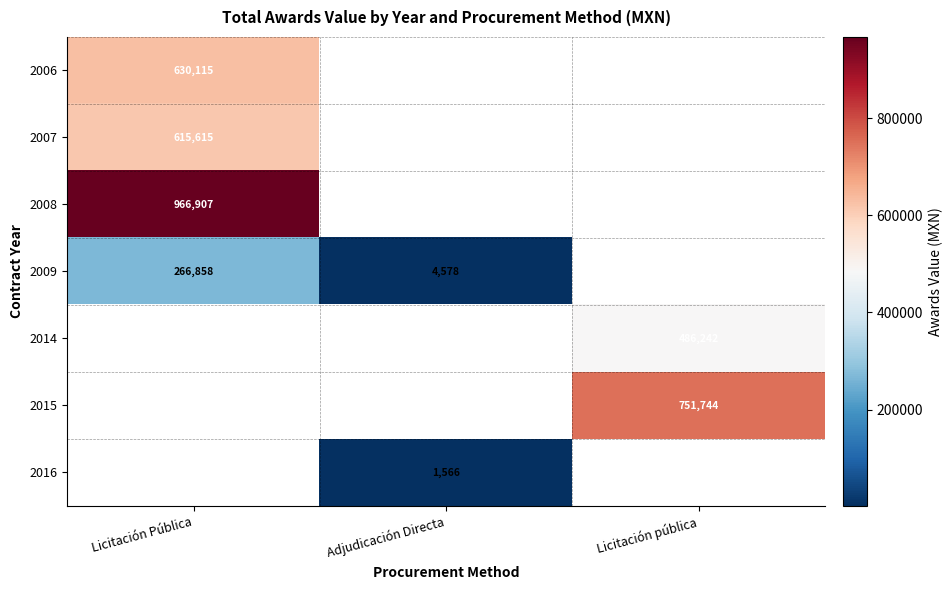

Is it true that 2015 equals 751744 at Licitación pública?

True